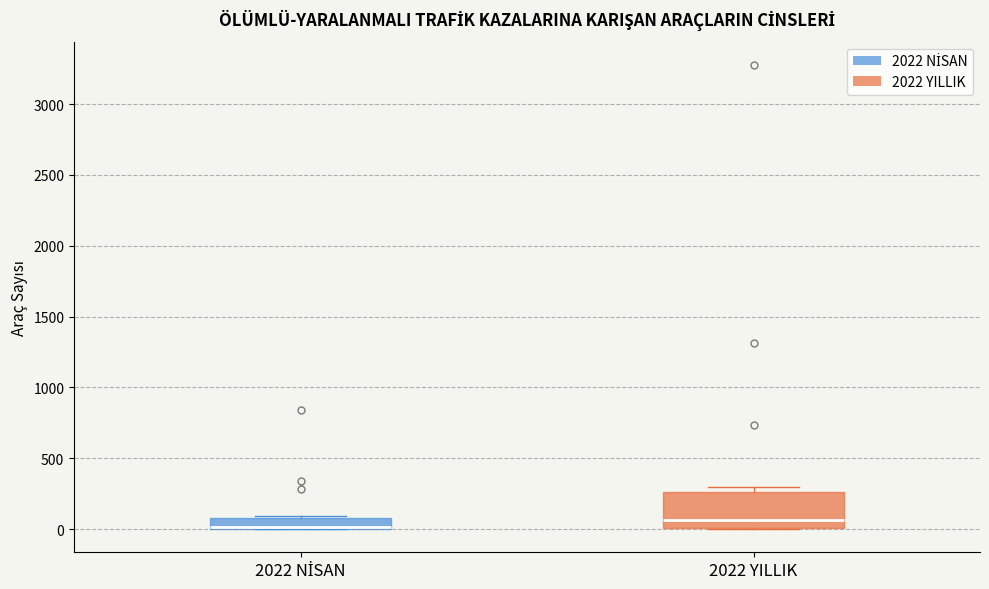

Comparing the boxes themselves (not the whiskers), which one is the tallest?

2022 YILLIK